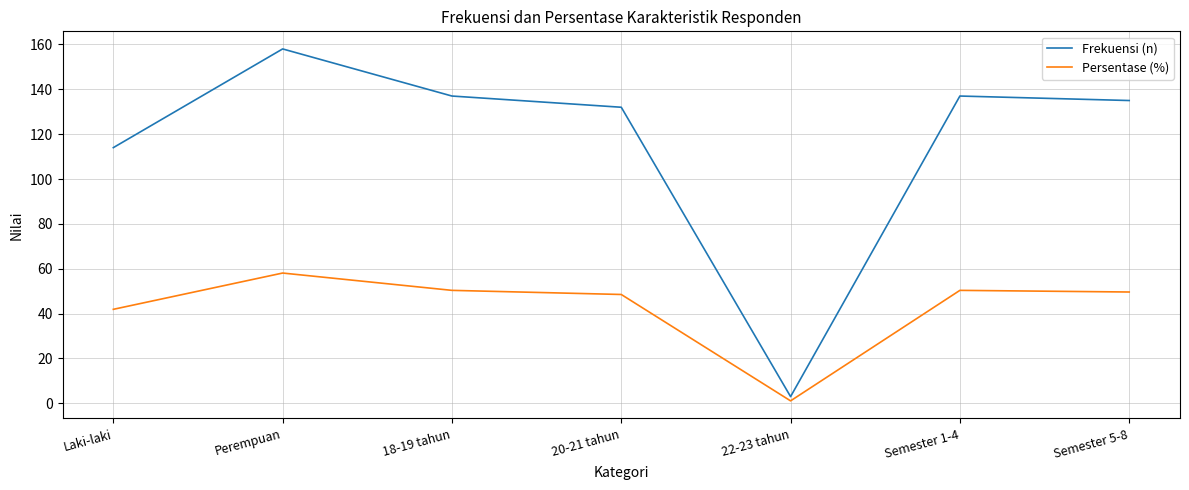

What is the difference between the second highest and second lowest values in the Persentase (%) series?

8.5